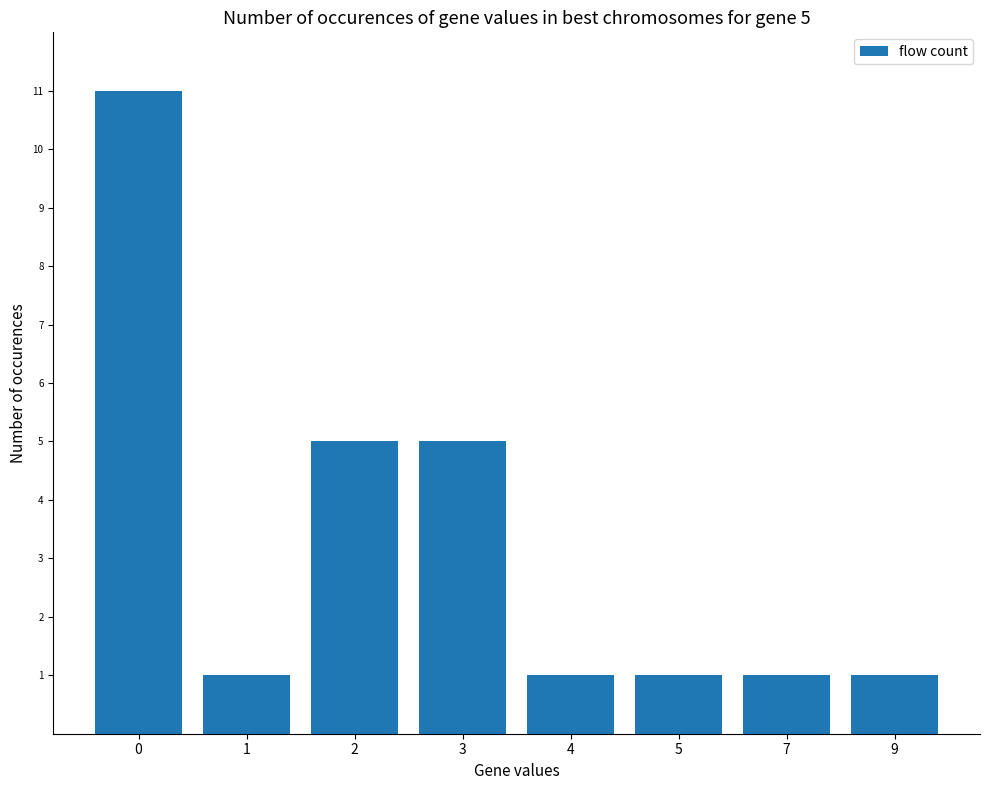

Which has a higher value, 2 or 4?

2